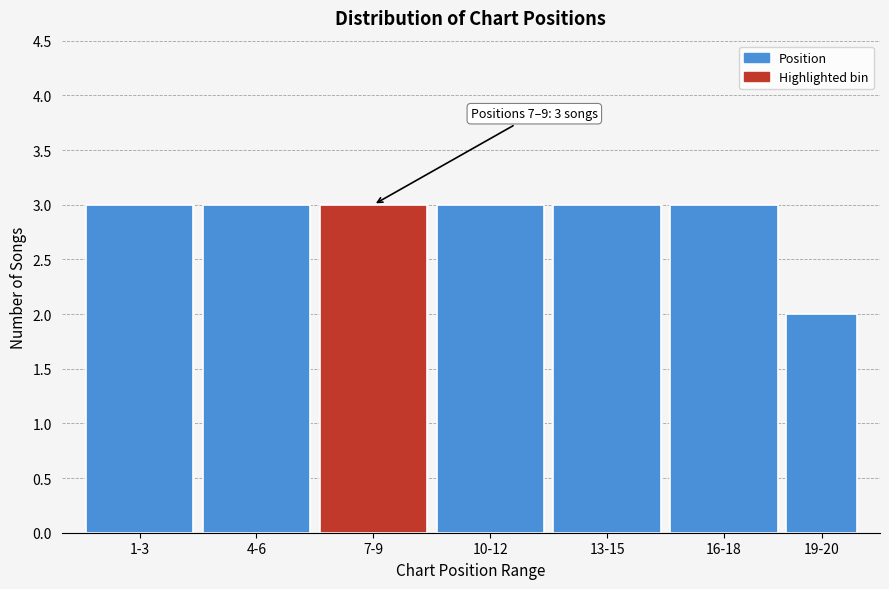

Reading left to right, transcribe all the data shown in this chart.

3	3	3	3	3	3	2